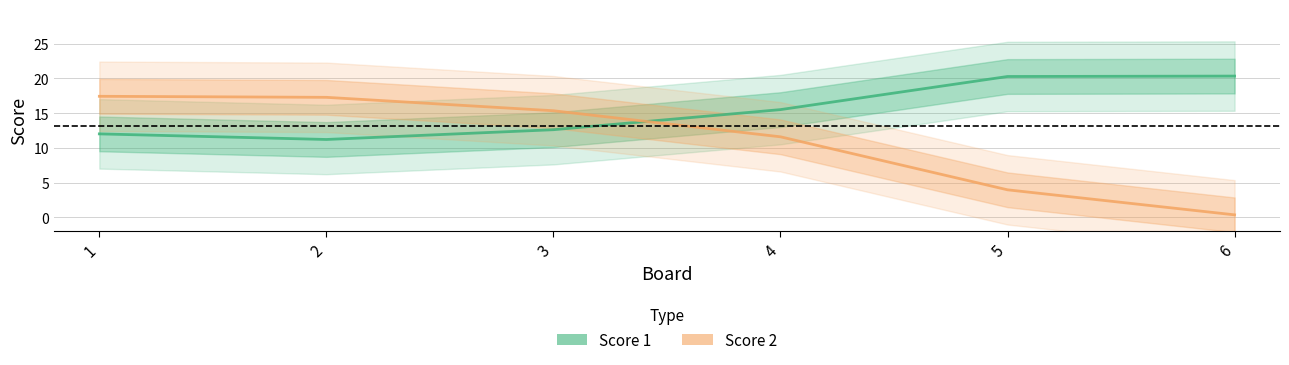

Rank the series by their maximum value, from lowest to highest.

Score 2, Score 1